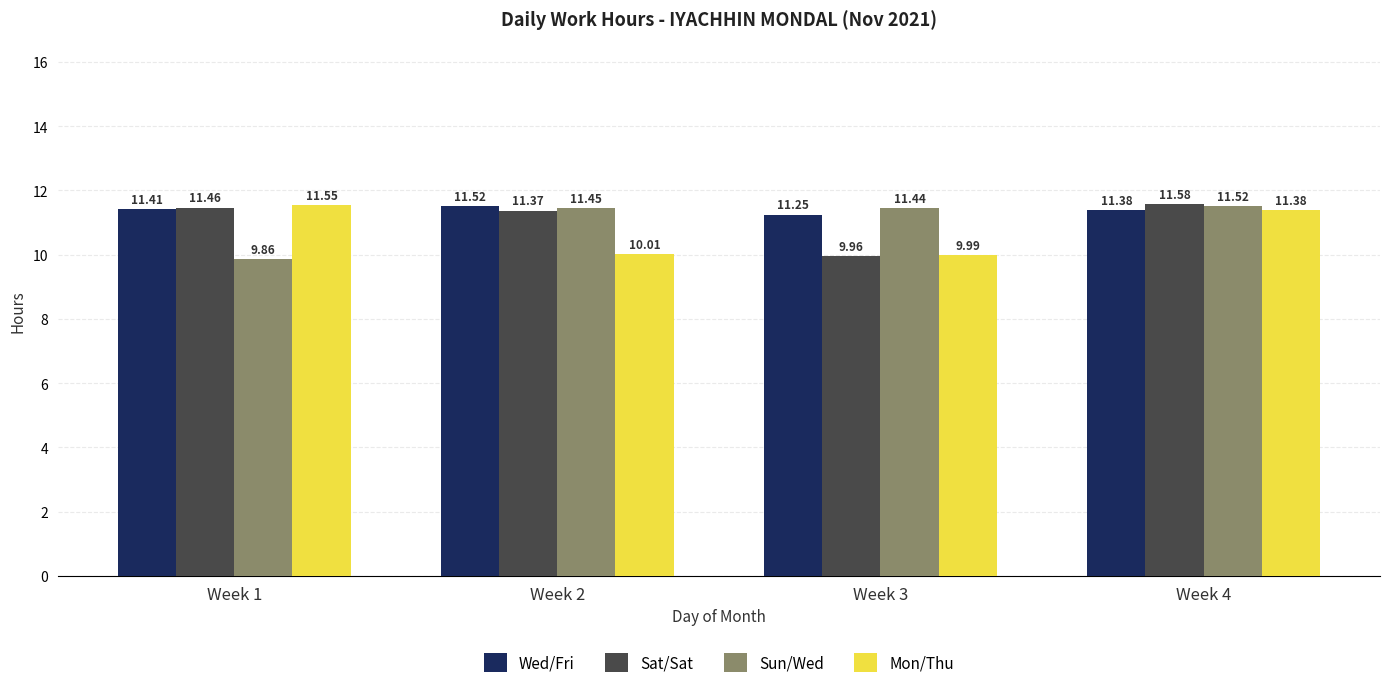

How many distinct data groups are displayed?

4